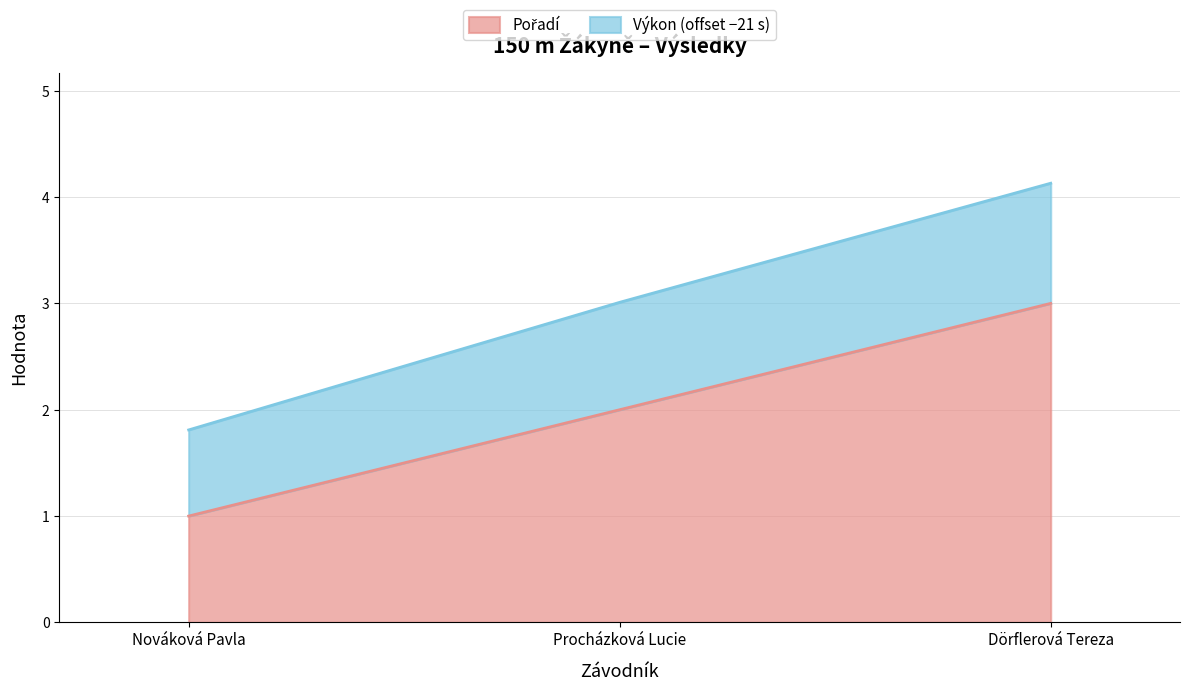

At which category is the sum across all series the highest?

Dörflerová Tereza